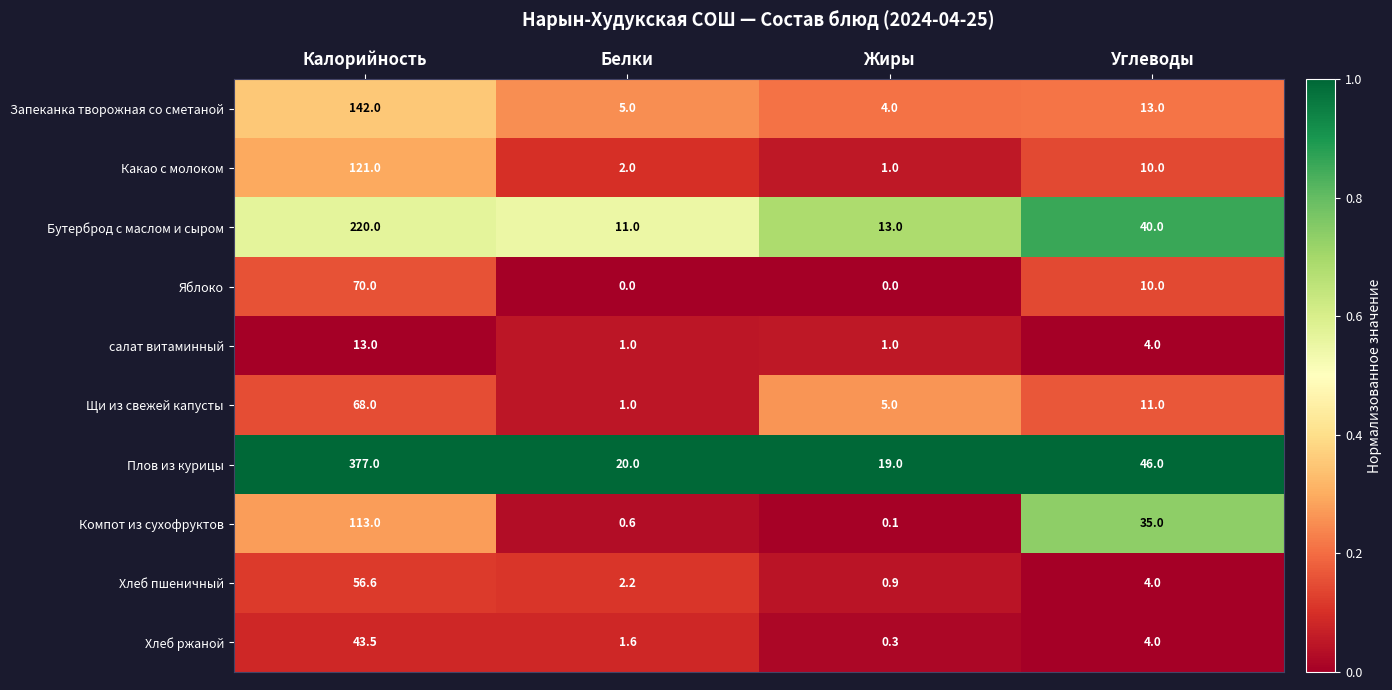

Is it true that Яблоко equals 70.0 at Калорийность?

True